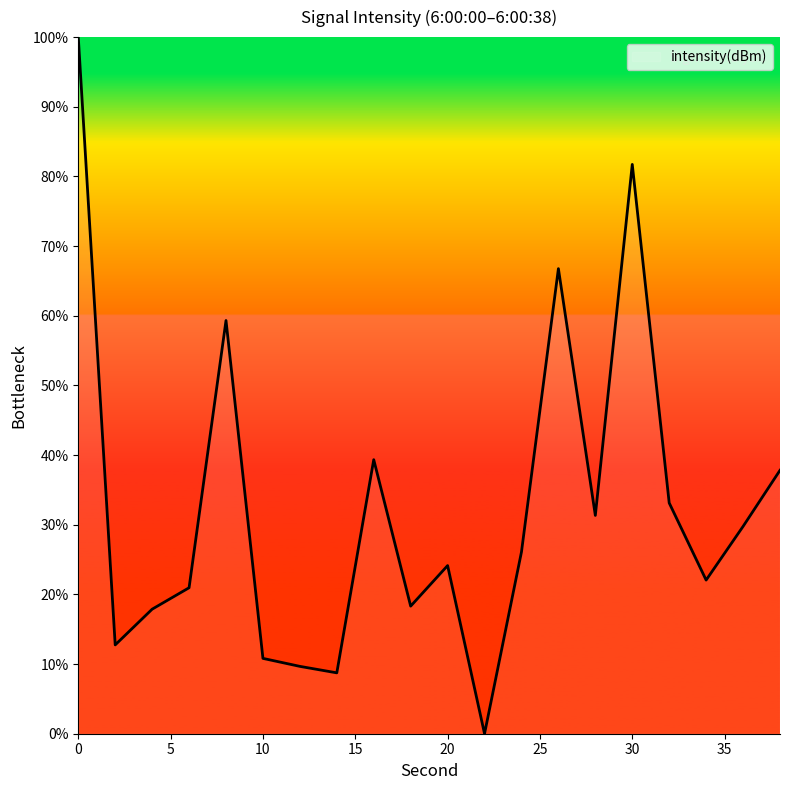

What is the maximum value shown in the chart?

100.0